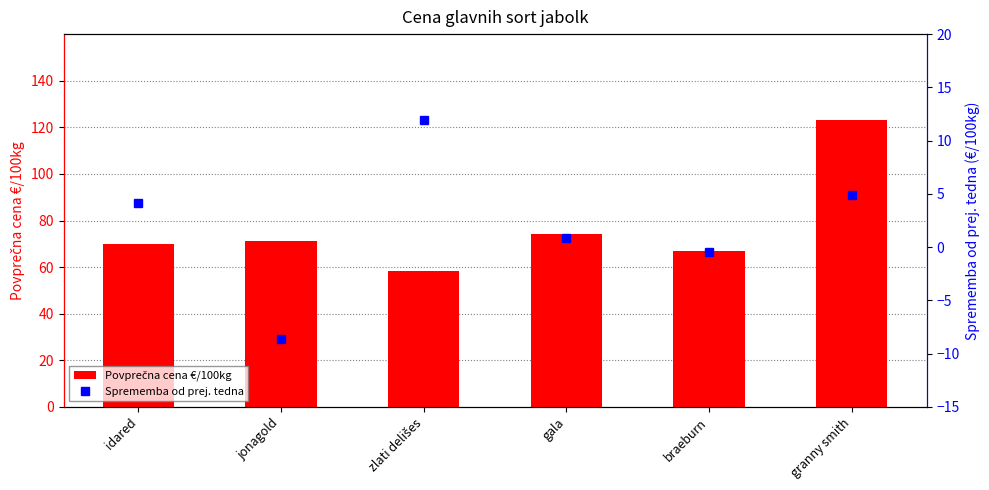

What is the label of the 6th bar from the left?

granny smith